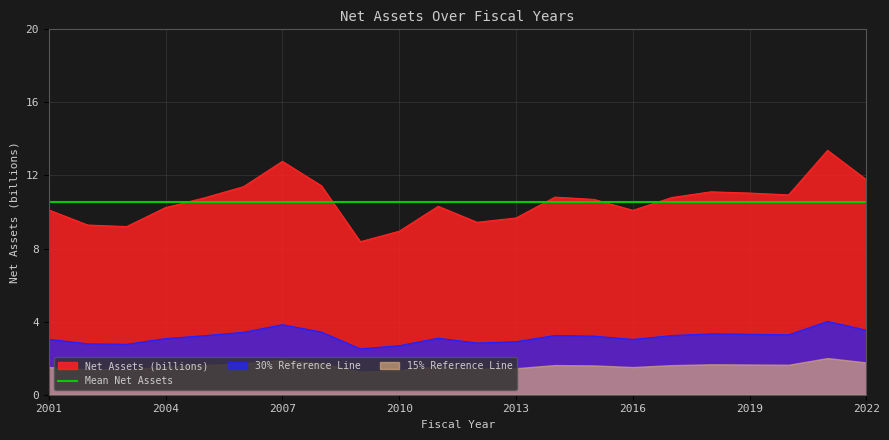

What is the change in value from 2010 to 2019?

+2.1